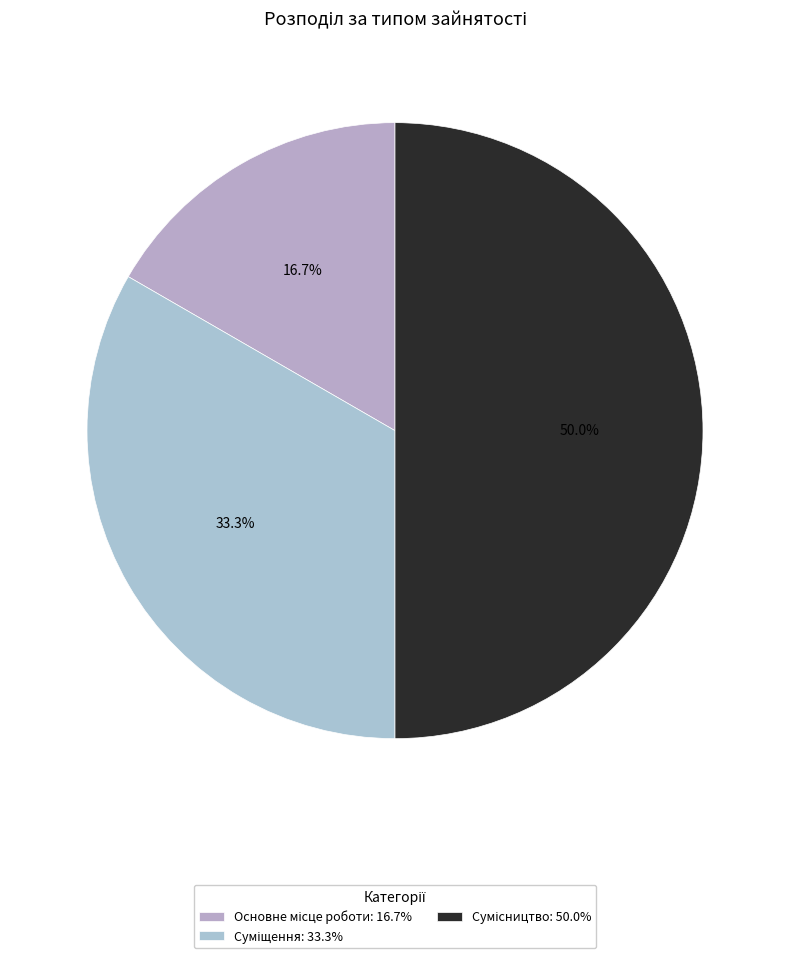

What is the ratio of the value at Суміщення to the value at Сумісництво?

0.7